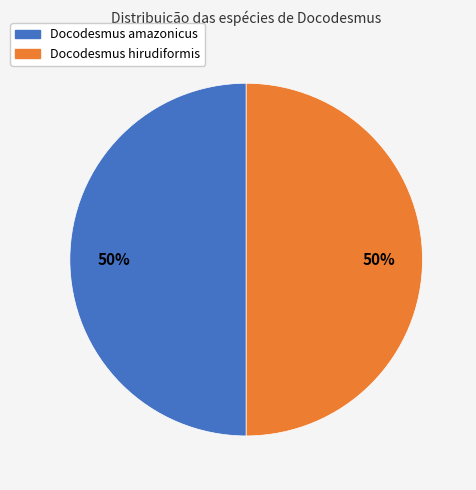

The Docodesmus hirudiformis slice represents 40% of the pie. True or false?

False